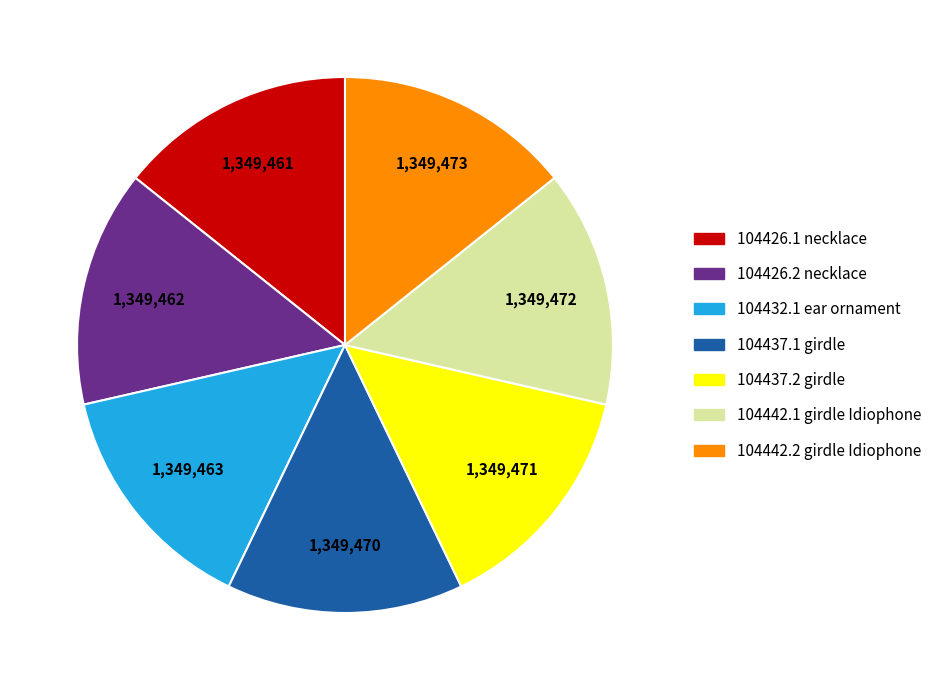

Do 104426.1 necklace and 104437.1 girdle together represent more than half of the pie?

No